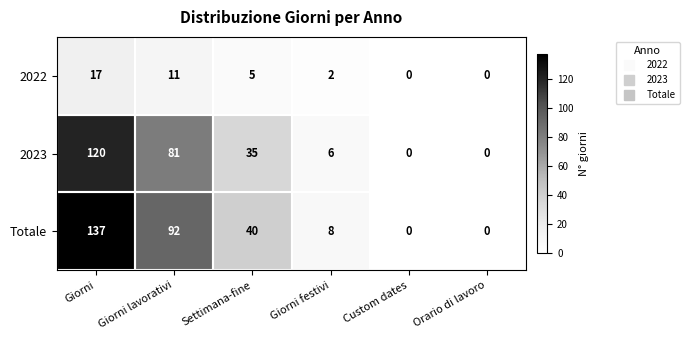

What is the sum of the 2022 values at Giorni lavorativi and Giorni?

28